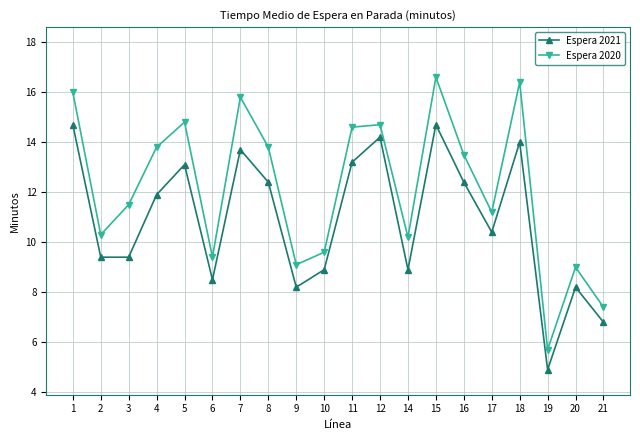

At which category is the sum across all series the highest?

15